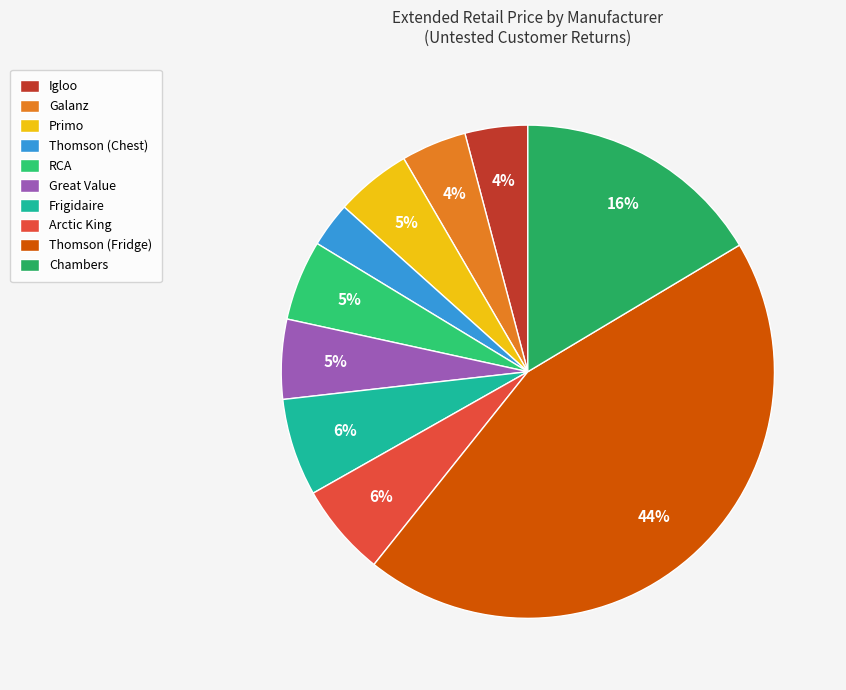

Is it true that Galanz is 10% of the pie?

False